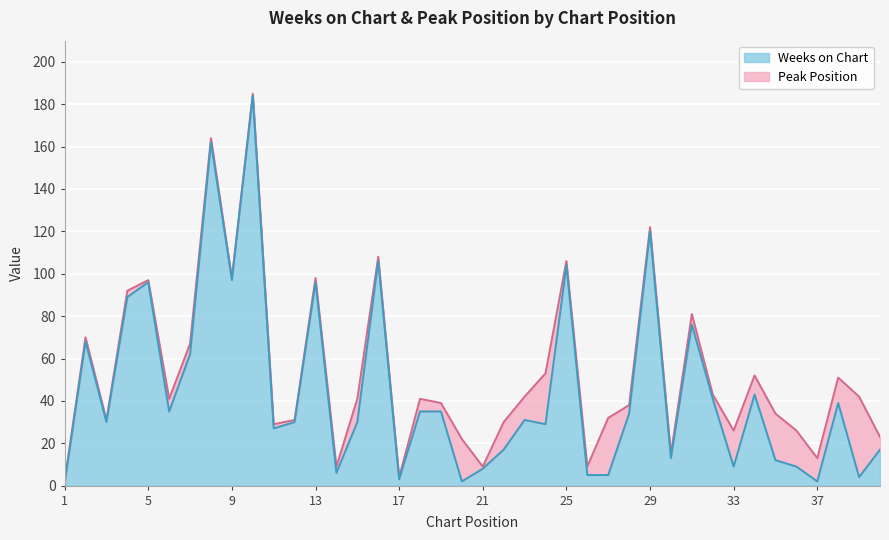

Where is the first local minimum?

3